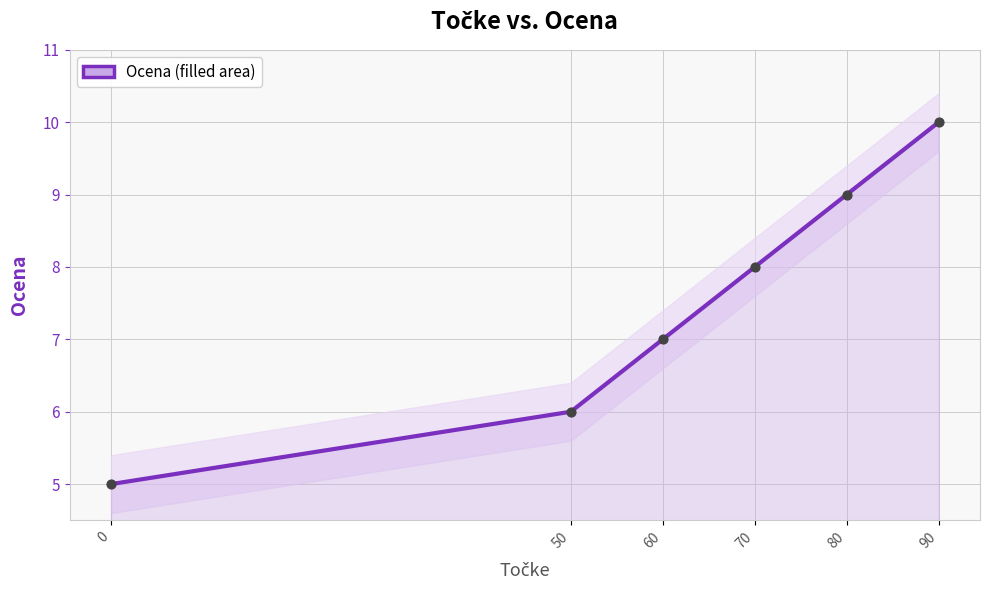

What is the change in value from 0 to 60?

+2